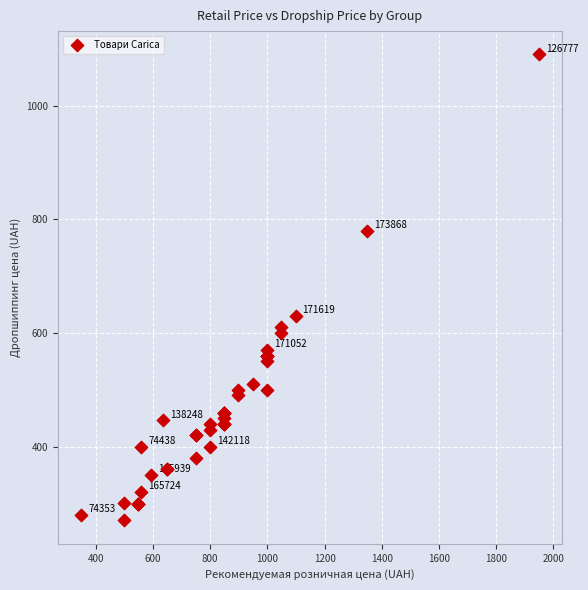

What Y value in the scatter plot is closest to 680?

630